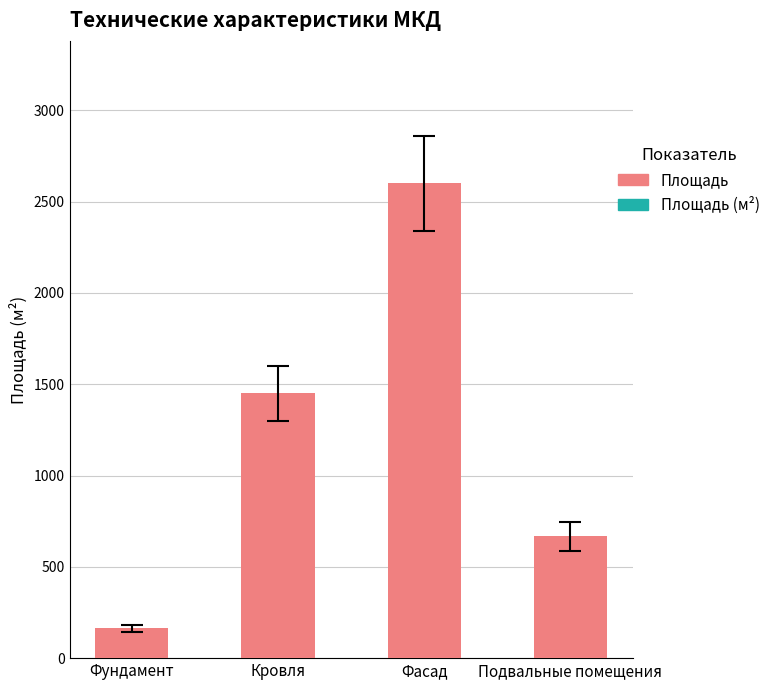

Does the chart contain any negative values?

No